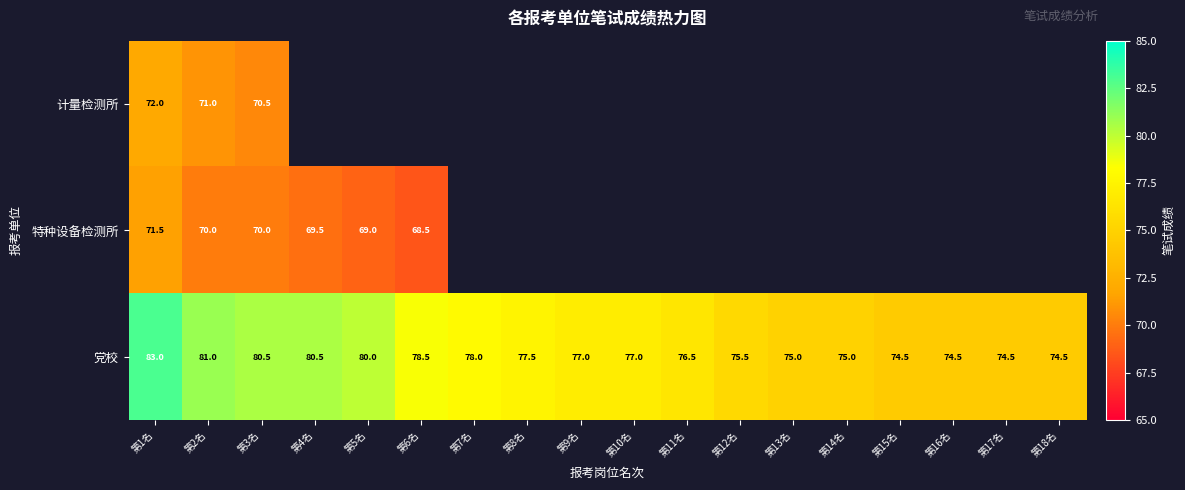

What is the sum of all 党校 values?

1393.0